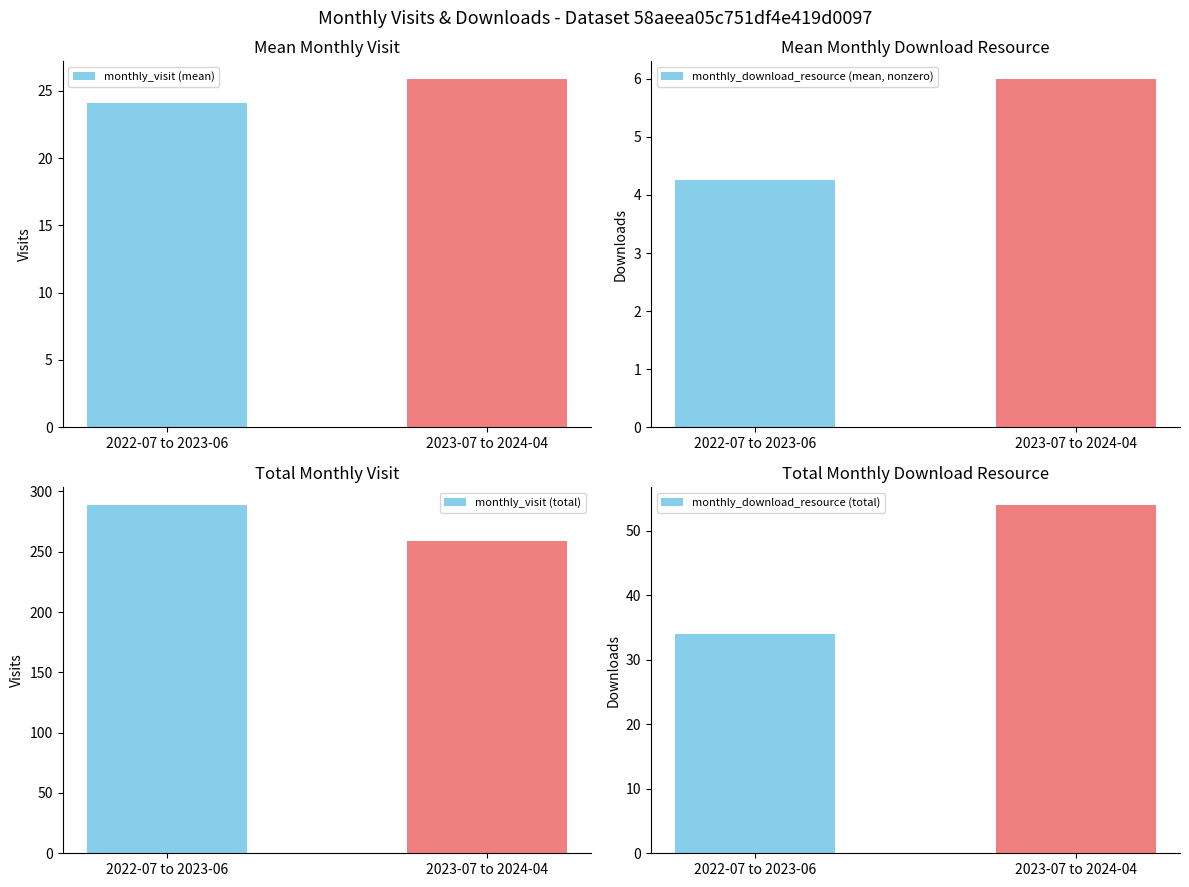

At which category is the sum across all series the highest?

2022-07 to 2023-06